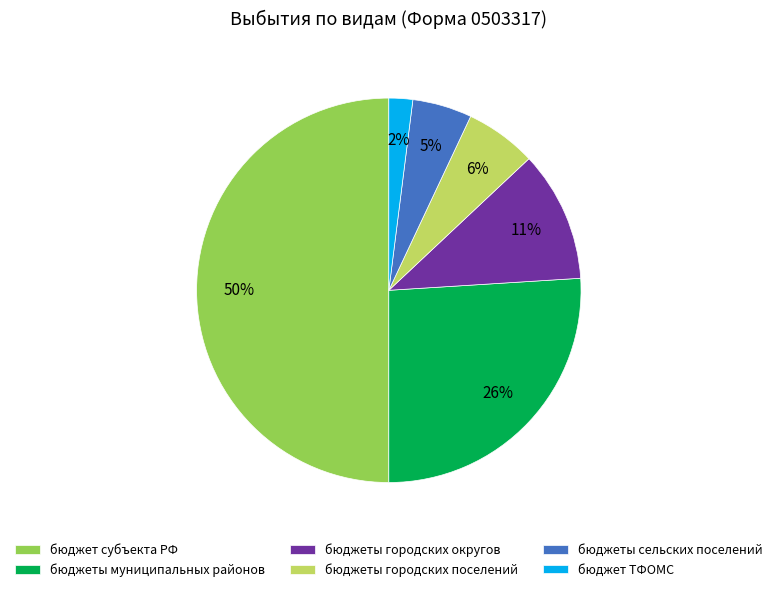

Which slice represents more than half of the pie?

бюджет субъекта РФ